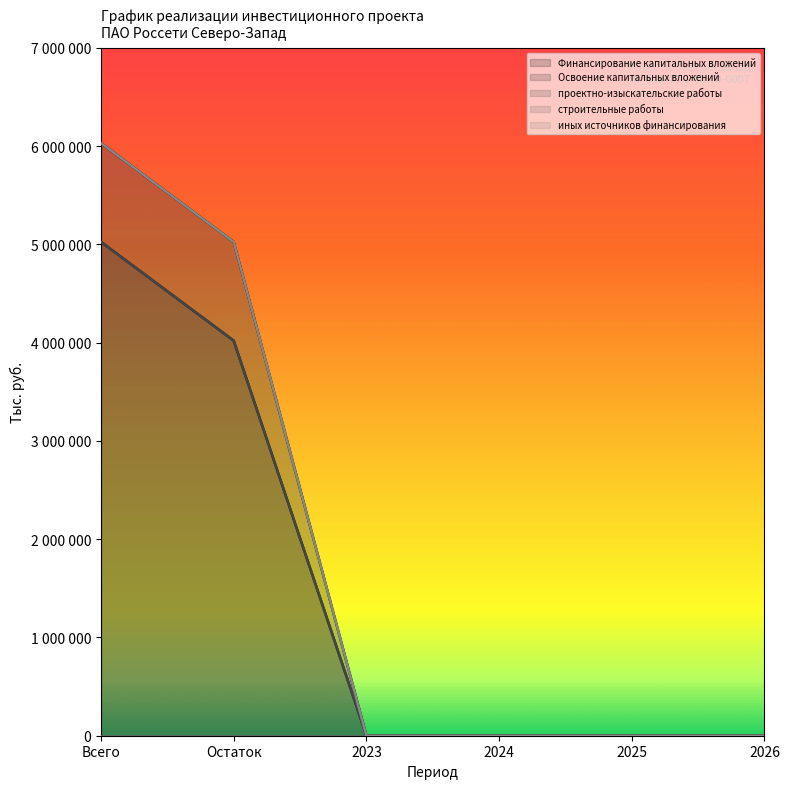

True or false: проектно-изыскательские работы has more than 1 interior local peaks.

False